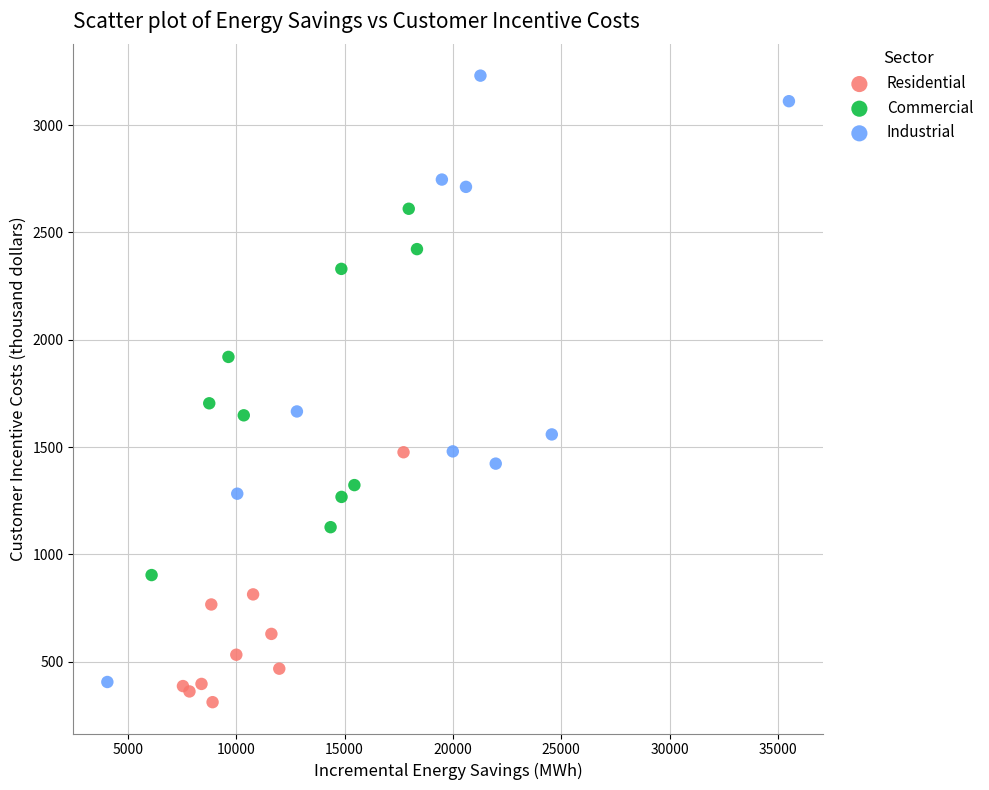

What are all the series names shown in the legend?

Residential, Commercial, Industrial